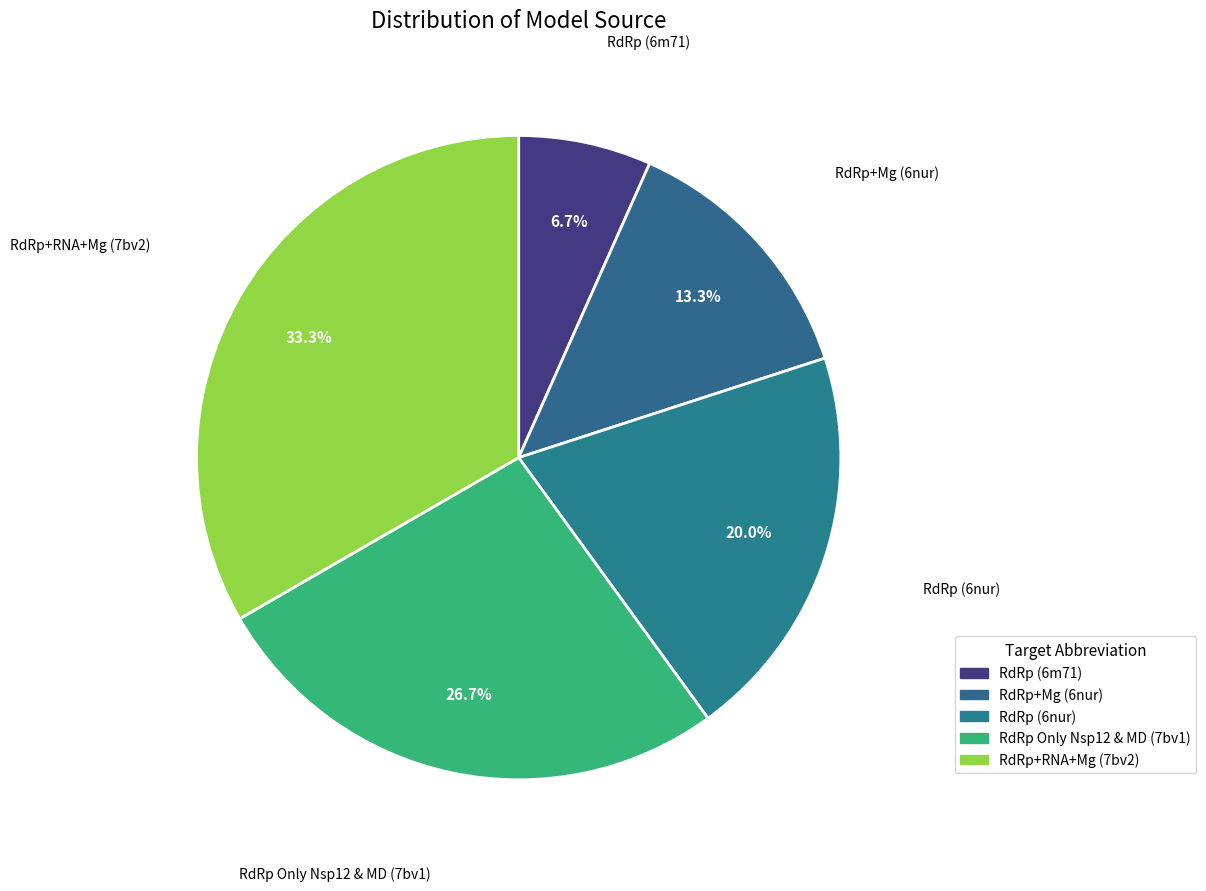

What percentage is the RdRp (6m71) slice, to the nearest percent?

7%